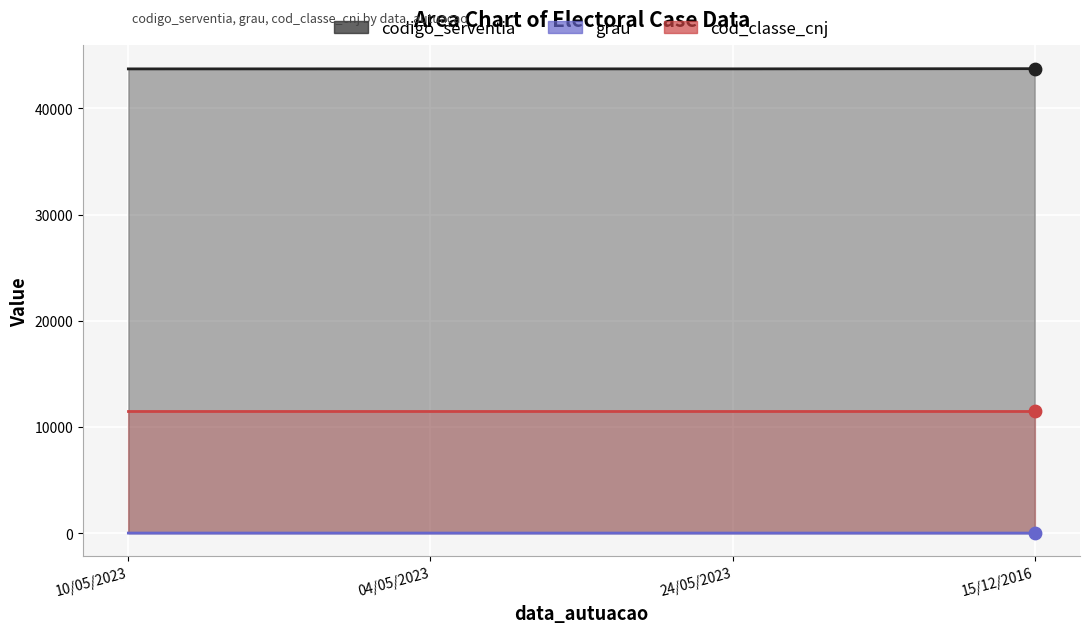

Which series has the largest total across all categories?

codigo_serventia